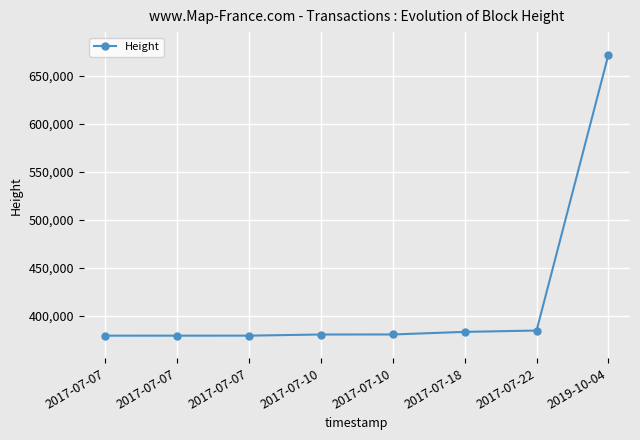

List the labels in order of value, largest first.

2019-10-04, 2017-07-22, 2017-07-18, 2017-07-10, 2017-07-10, 2017-07-07, 2017-07-07, 2017-07-07